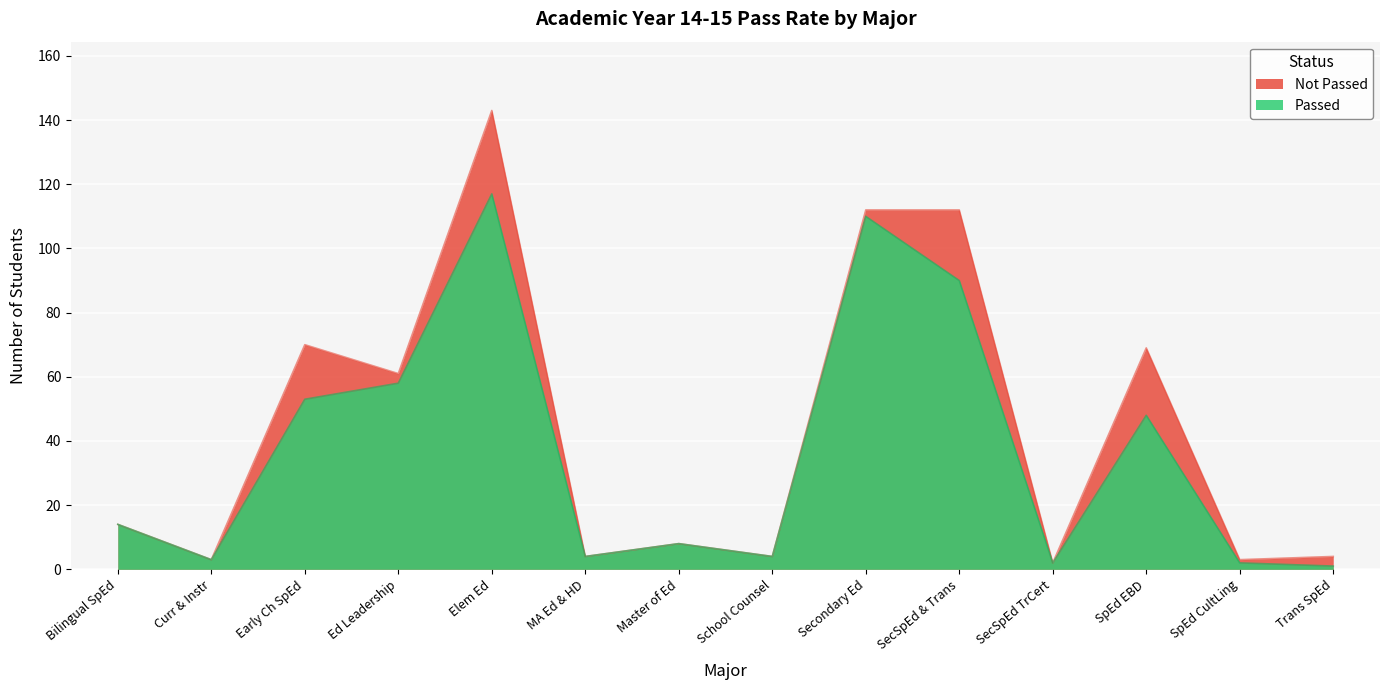

What is the sum of all values?

514